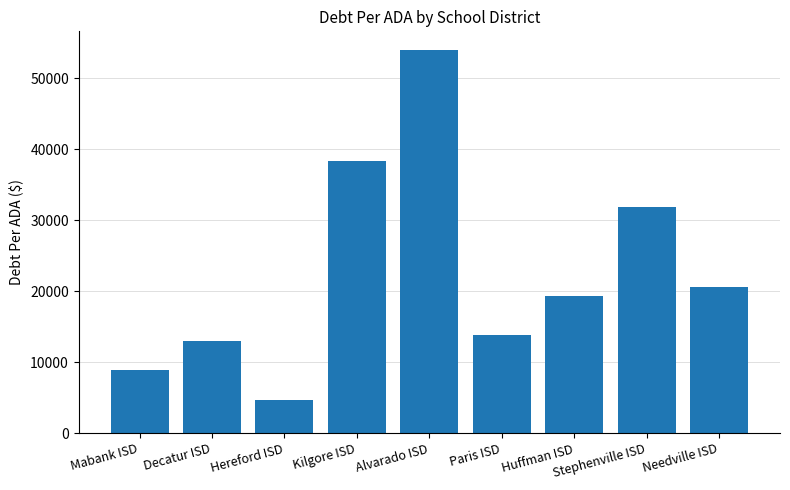

How many values are below 19379?

4